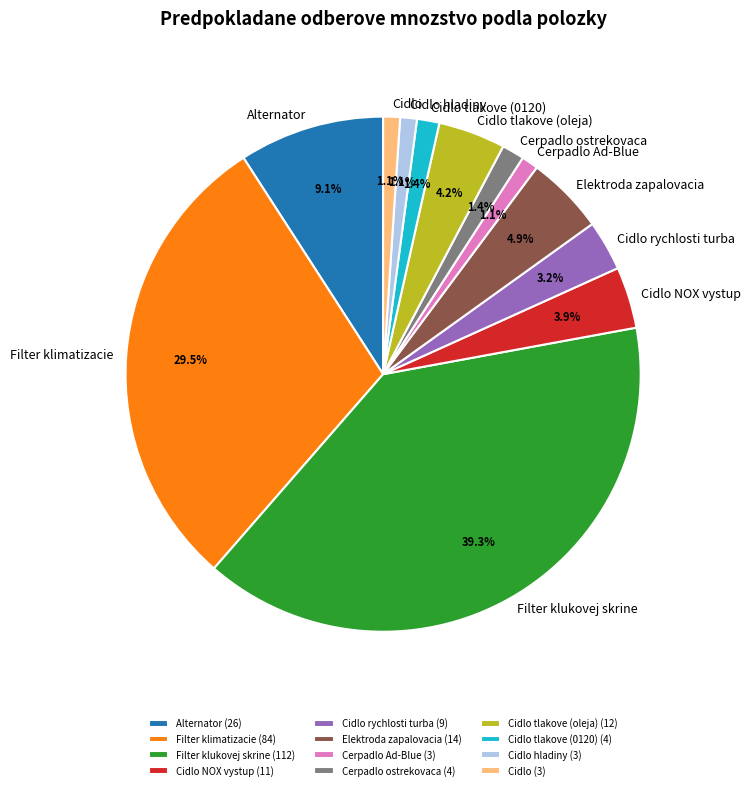

Between Cerpadlo Ad-Blue and Cidlo rychlosti turba, which is larger?

Cidlo rychlosti turba